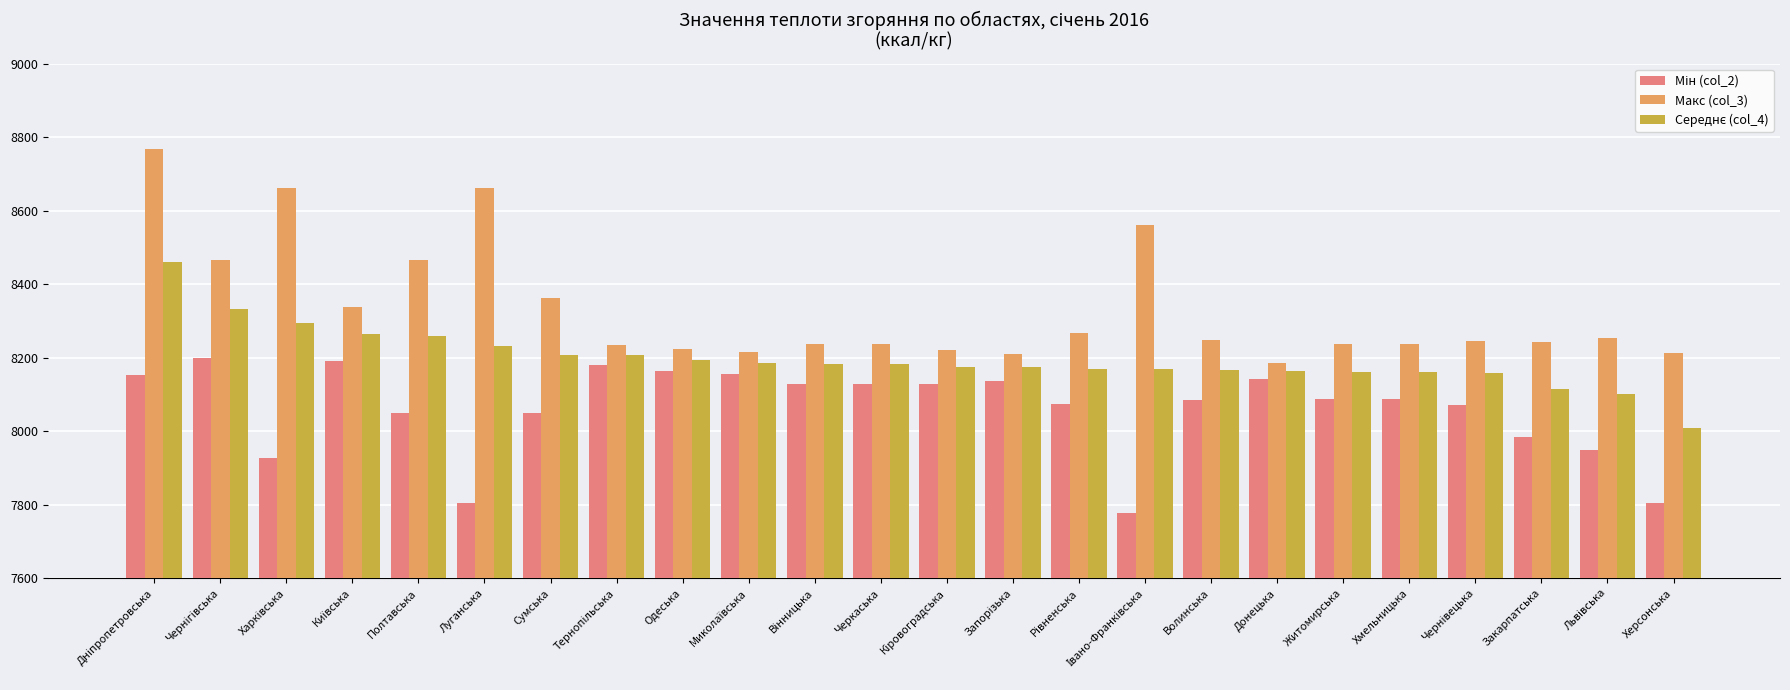

Does the chart contain stacked bars?

No